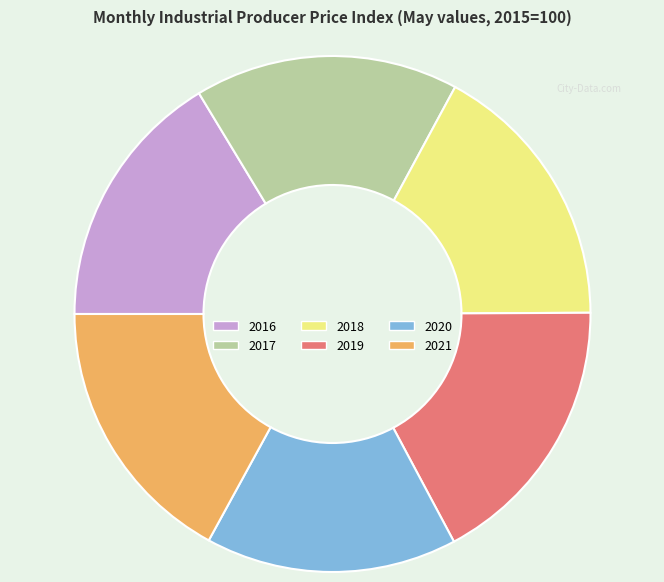

Count the number of slices in the pie.

6